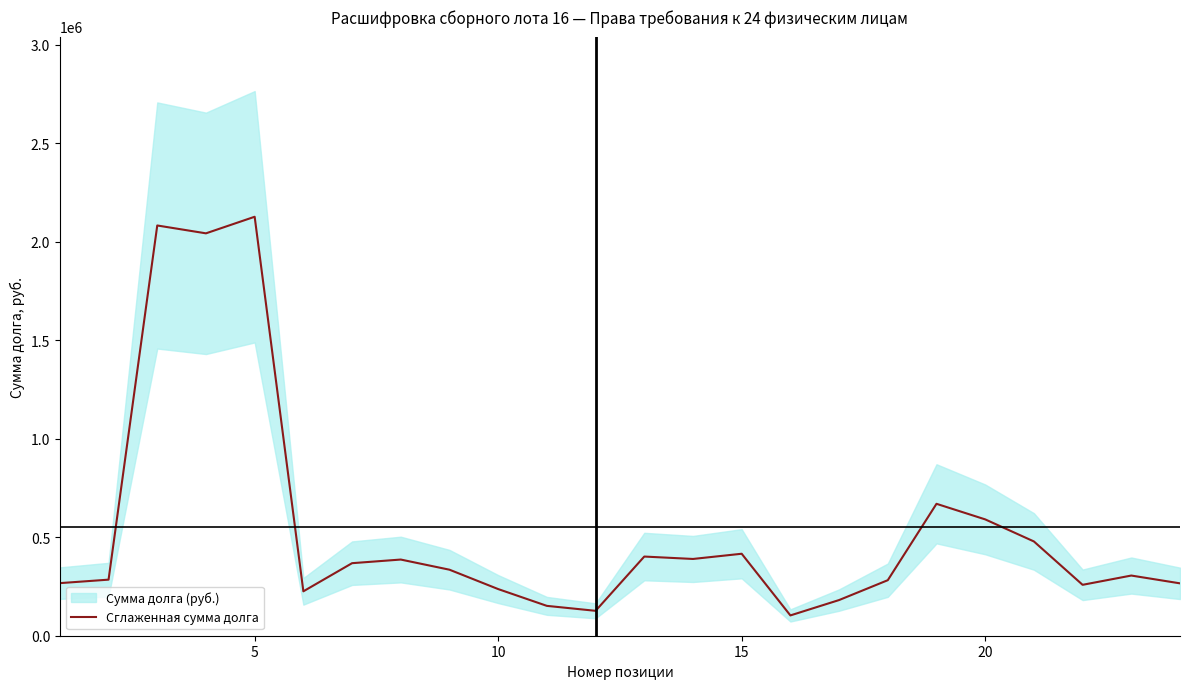

How many values are below 335146?

12